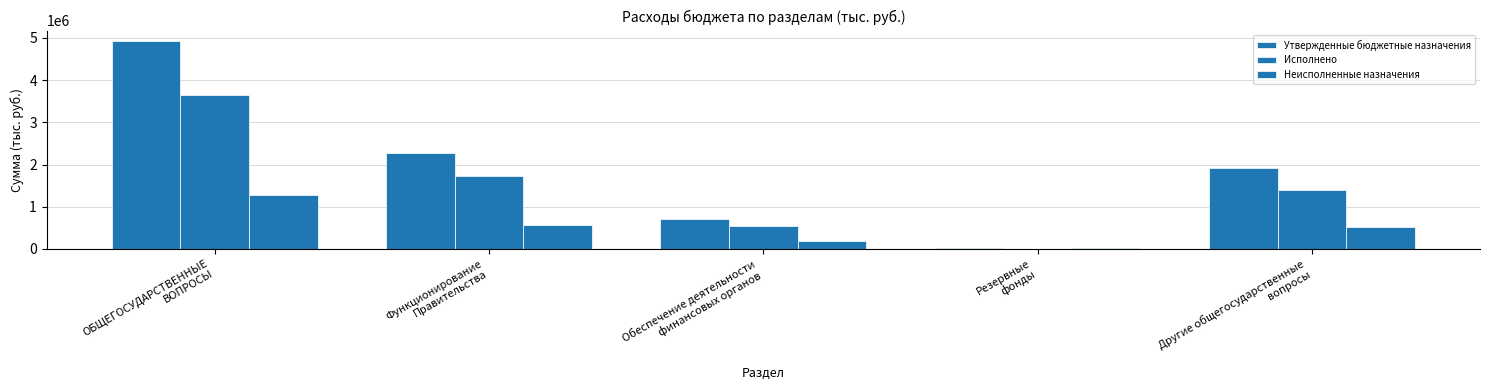

Which has a higher value, Функционирование
Правительства or Резервные
фонды?

Функционирование
Правительства